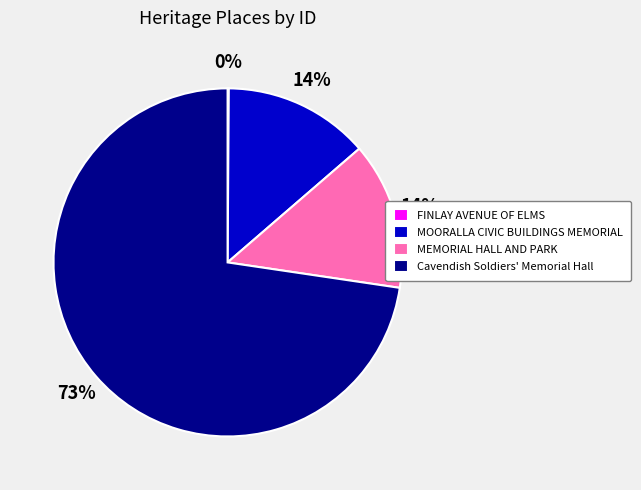

Does any single category account for the majority?

Yes